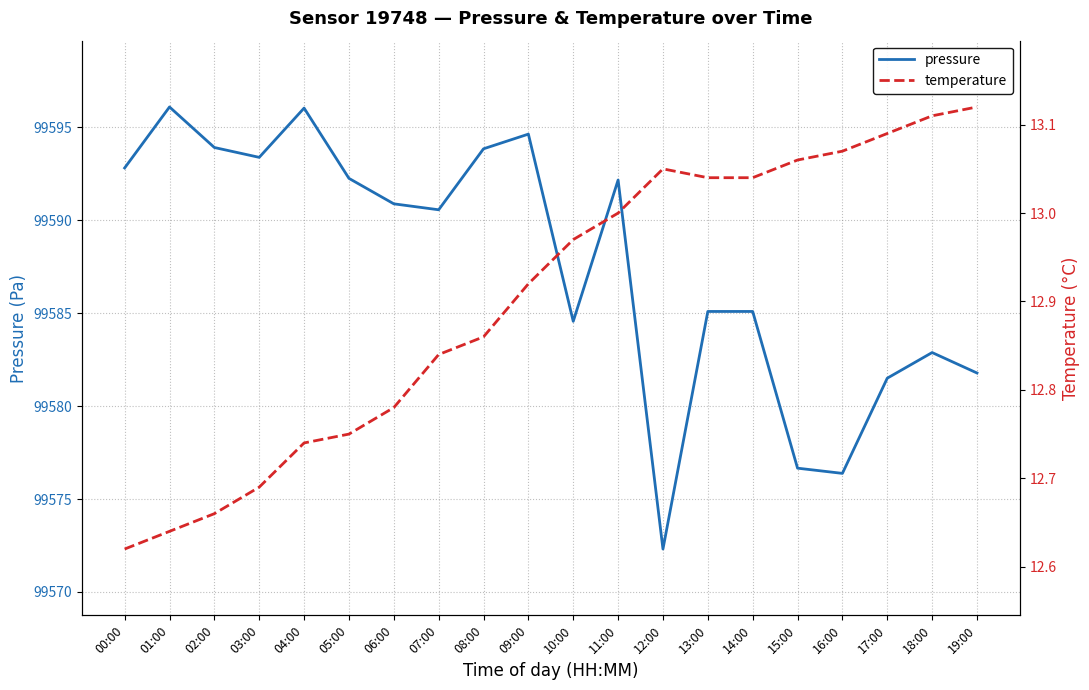

The pressure series shows 41939.1 at 11:00. True or false?

False